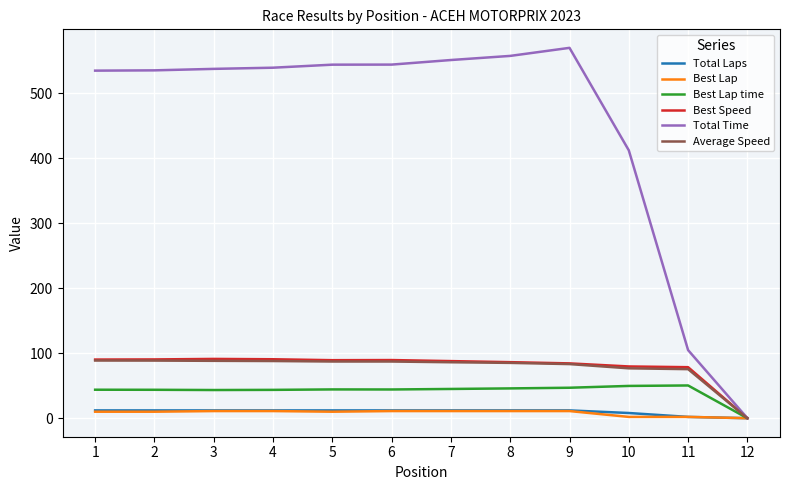

How many values in the Best Lap series are below 11?

6